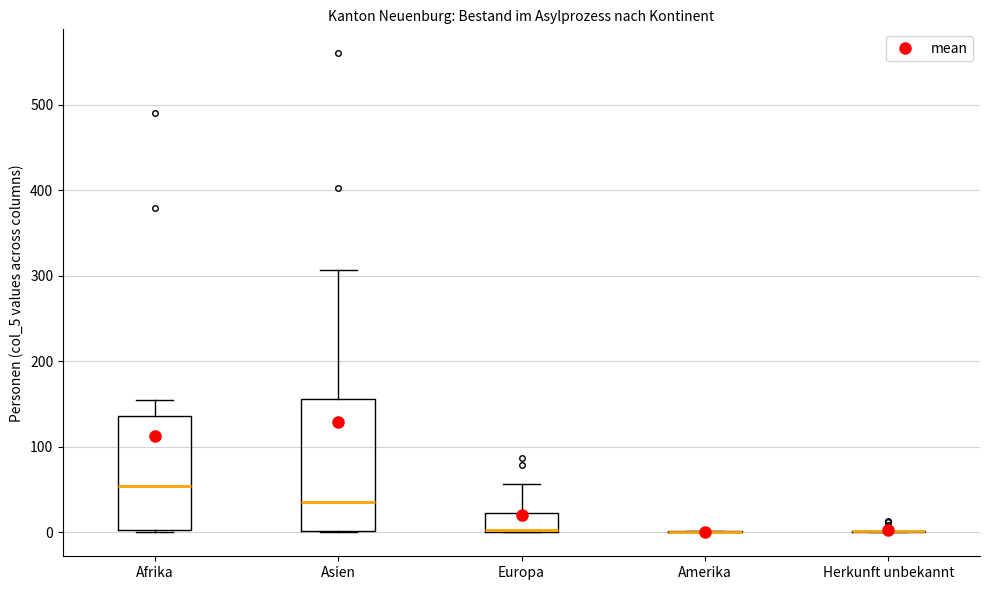

Reading left to right, read every box against the y-axis: the position of its median line, the range the box covers, and the ends of its whiskers. The values are not printed on the chart, so give them approximately, as read against the axis.

Afrika: median 50, box 0 to 140, whiskers 0 to 160
Asien: median 40, box 0 to 160, whiskers 0 to 310
Europa: median 0, box 0 to 20, whiskers 0 to 60
Amerika: box collapsed to a line at 0, whiskers 0 to 0
Herkunft unbekannt: box collapsed to a line at 0, whiskers 0 to 0